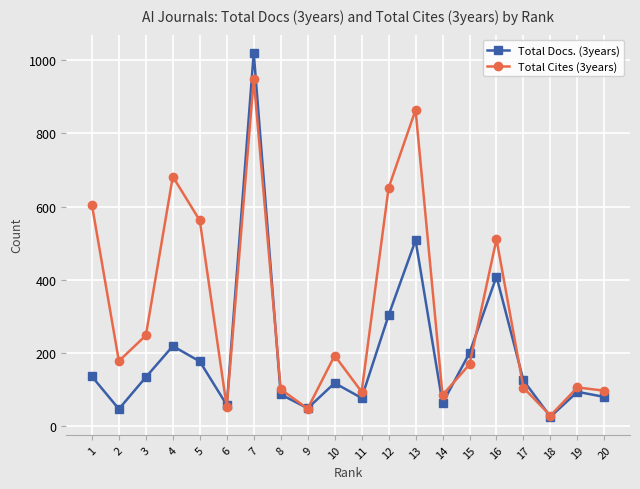

Which category has the highest value in the Total Docs. (3years) series?

7